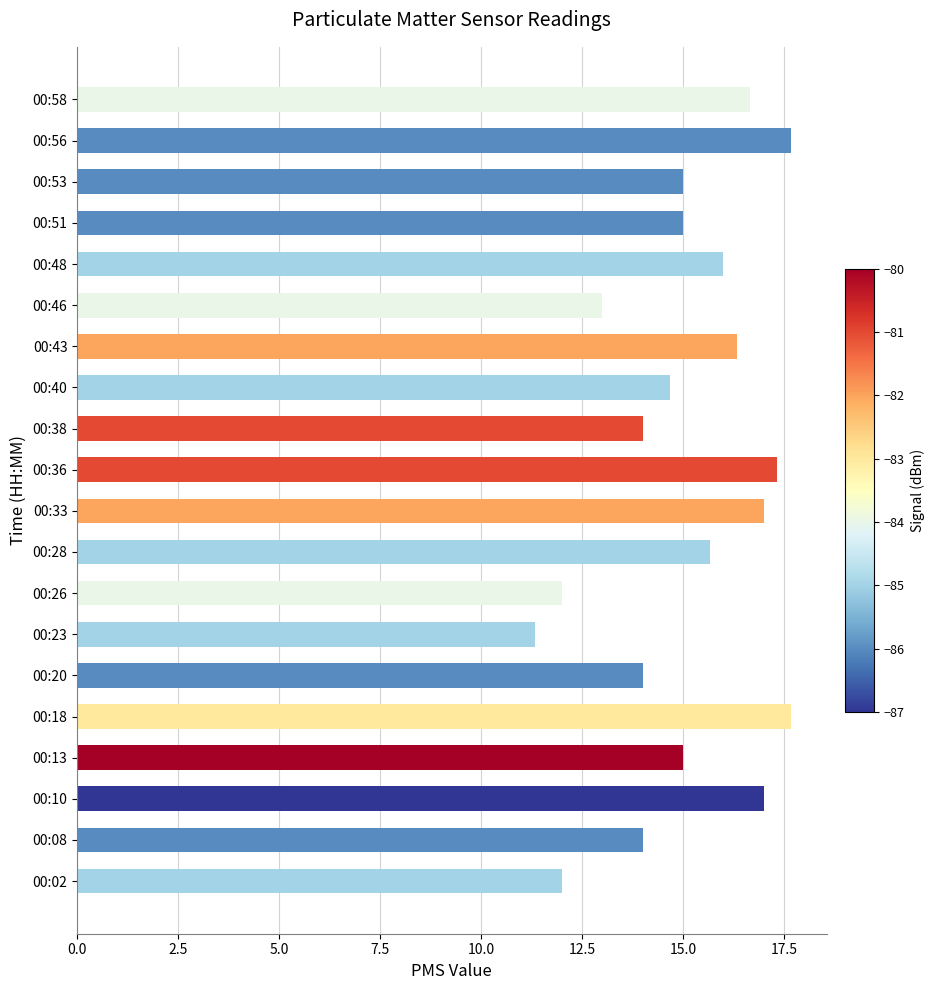

Which category has the lowest value across all series?

00:23